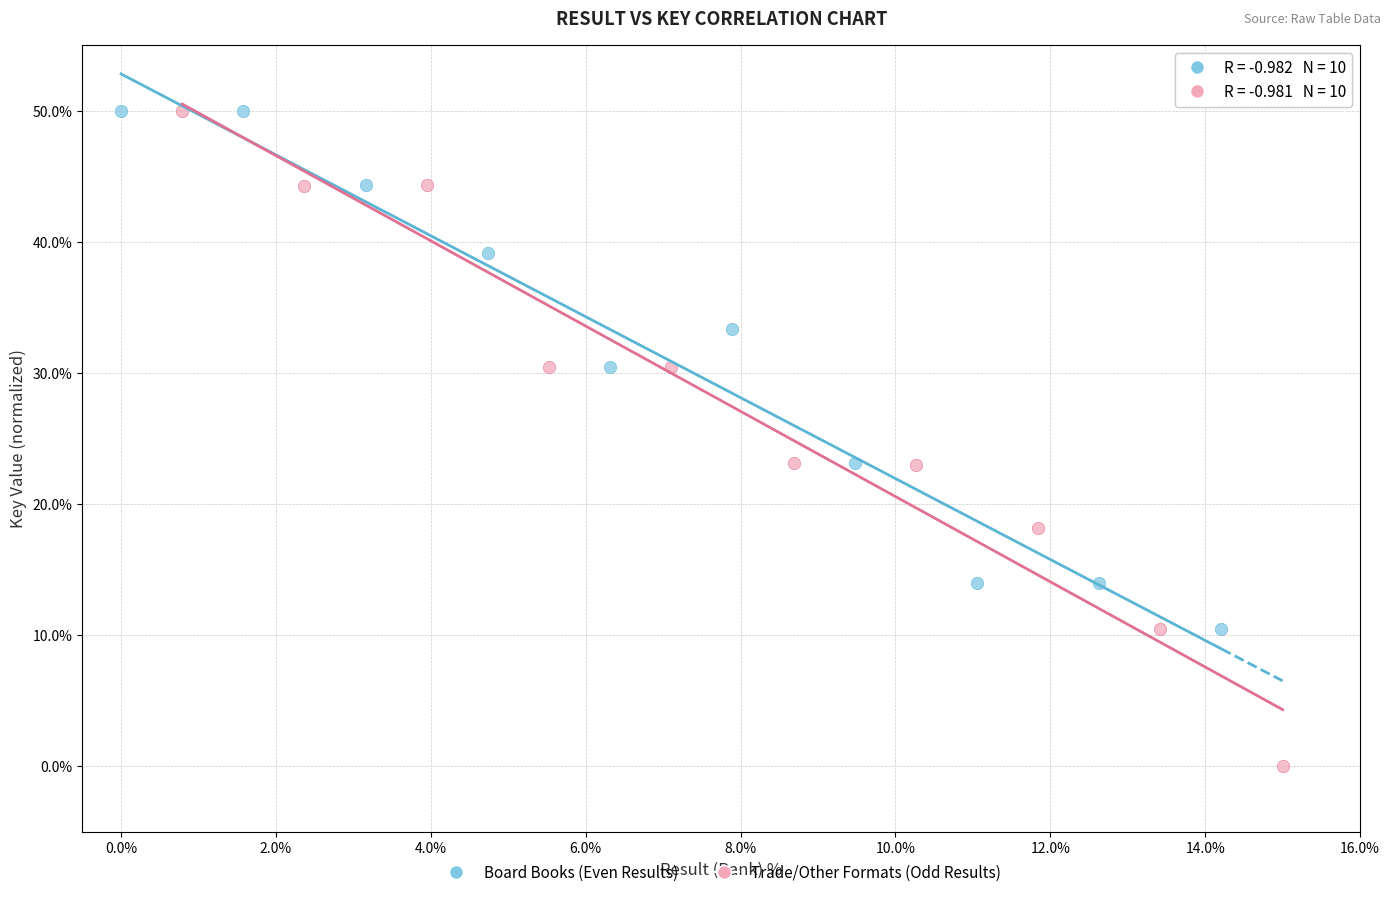

Which series reaches the minimum Y coordinate?

Trade/Other Formats (Odd Results)